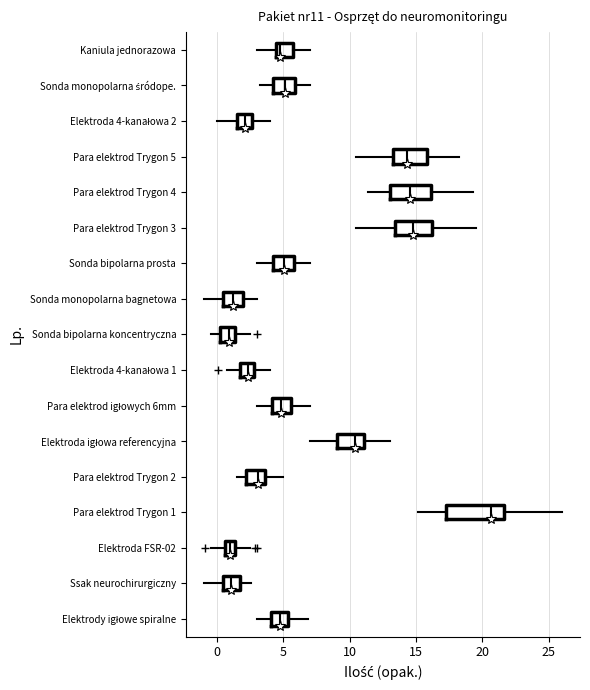

Reading bottom to top, transcribe this box plot: for each box, give where its median line is, the range the box spans, and where its two whiskers end, as read against the x-axis. The values are not printed on the chart, so give them approximately, as read against the axis.

Elektrody igłowe spiralne: median 5.0, box 4.0 to 5.5, whiskers 3.0 to 7.0
Ssak neurochirurgiczny: median 1.0, box 0.5 to 2.0, whiskers -1.0 to 2.5
Elektroda FSR-02: median 1.0, box 0.5 to 1.5, whiskers -0.5 to 2.5
Para elektrod Trygon 1: median 20.5, box 17.5 to 21.5, whiskers 15.0 to 26.0
Para elektrod Trygon 2: median 3.0, box 2.0 to 3.5, whiskers 1.5 to 5.0
Elektroda igłowa referencyjna: median 10.5, box 9.0 to 11.0, whiskers 7.0 to 13.0
Para elektrod igłowych 6mm: median 5.0, box 4.0 to 5.5, whiskers 3.0 to 7.0
Elektroda 4-kanałowa 1: median 2.5, box 2.0 to 3.0, whiskers 1.0 to 4.0
Sonda bipolarna koncentryczna: median 1.0, box 0.5 to 1.5, whiskers -0.5 to 2.5
Sonda monopolarna bagnetowa: median 1.0, box 0.5 to 2.0, whiskers -1.0 to 3.0
Sonda bipolarna prosta: median 5.0, box 4.0 to 6.0, whiskers 3.0 to 7.0
Para elektrod Trygon 3: median 15.0, box 13.5 to 16.0, whiskers 10.5 to 19.5
Para elektrod Trygon 4: median 14.5, box 13.0 to 16.0, whiskers 11.5 to 19.5
Para elektrod Trygon 5: median 14.5, box 13.5 to 16.0, whiskers 10.5 to 18.0
Elektroda 4-kanałowa 2: median 2.0, box 1.5 to 2.5, whiskers 0.0 to 4.0
Sonda monopolarna śródope.: median 5.0, box 4.0 to 6.0, whiskers 3.0 to 7.0
Kaniula jednorazowa: median 5.0, box 4.5 to 6.0, whiskers 3.0 to 7.0